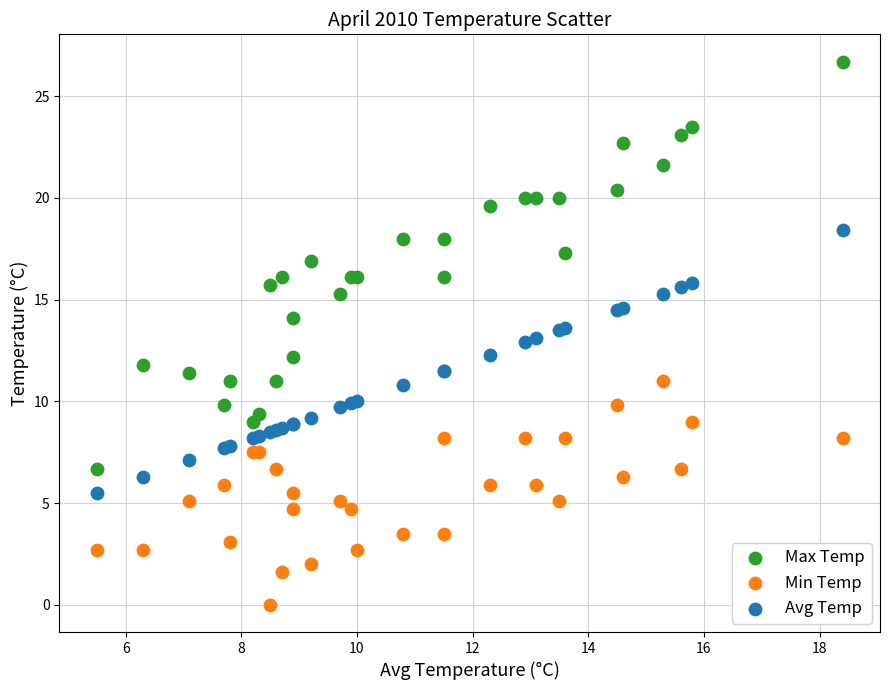

Which series has the largest Y range (max minus min)?

Max Temp